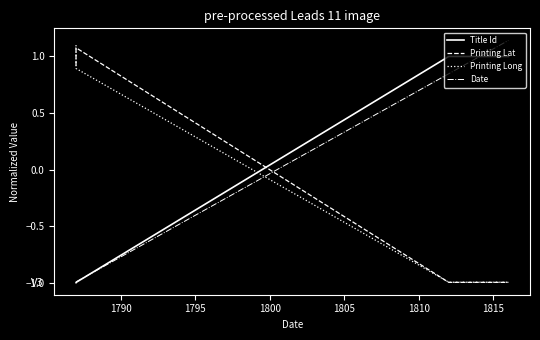

How many values in Date are above zero?

2